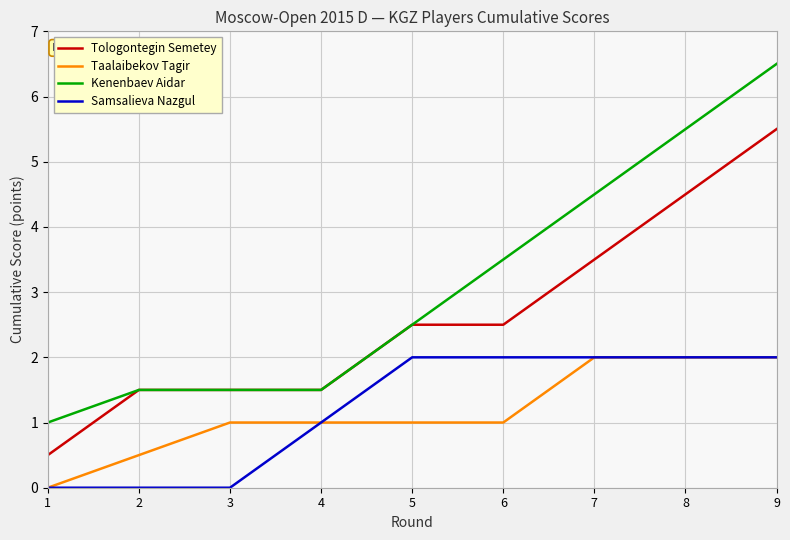

Which series has the largest total across all categories?

Kenenbaev Aidar